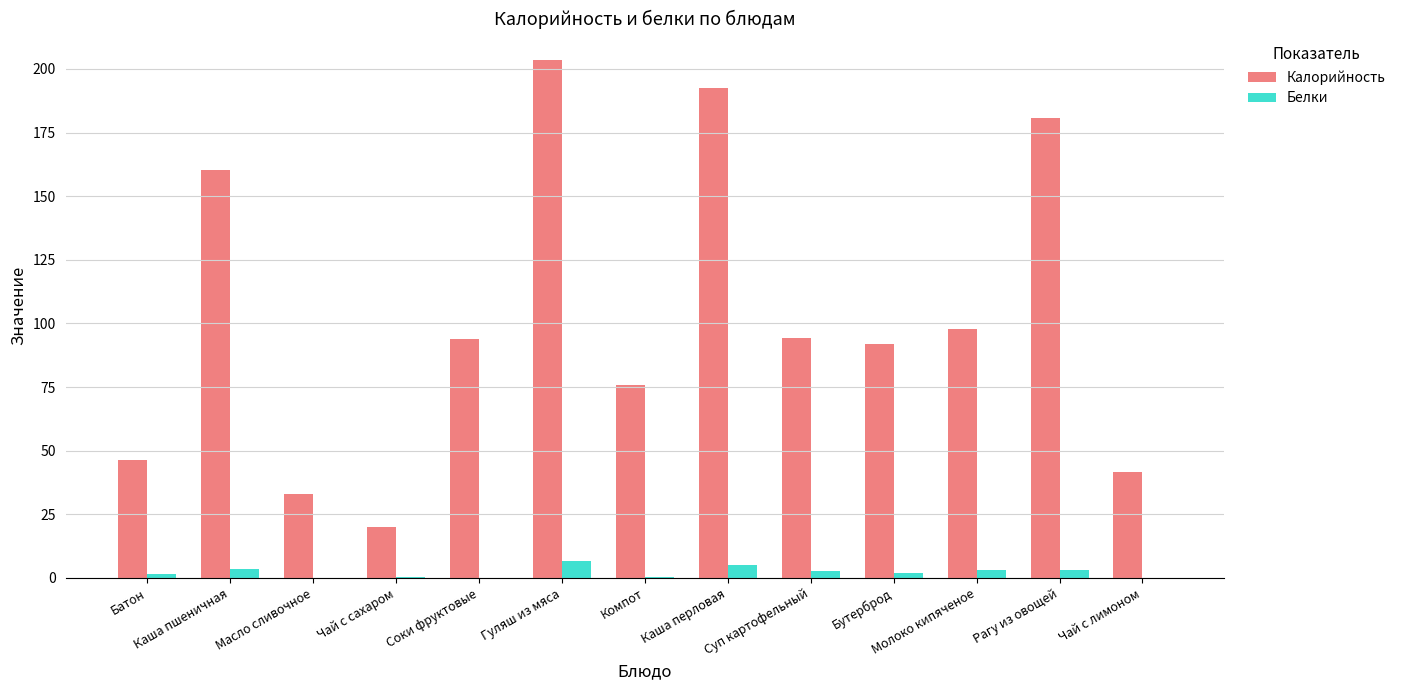

Is the value of Калорийность at Масло сливочное greater than the value of Белки at Рагу из овощей?

Yes